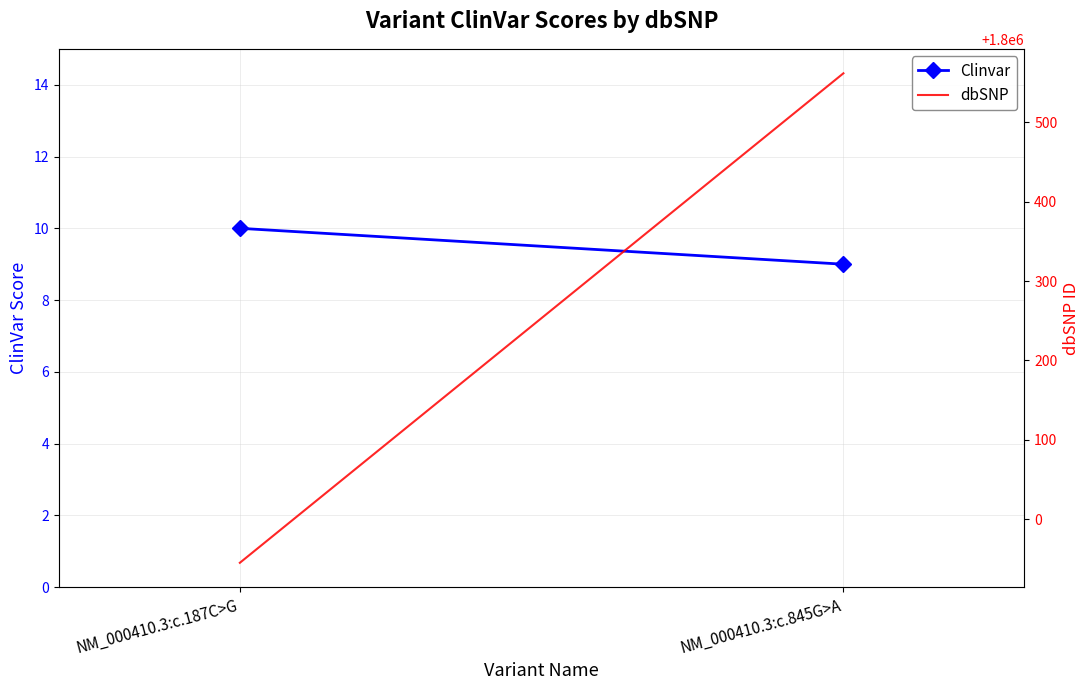

What is the label of the 1st point from the left?

NM_000410.3:c.187C>G